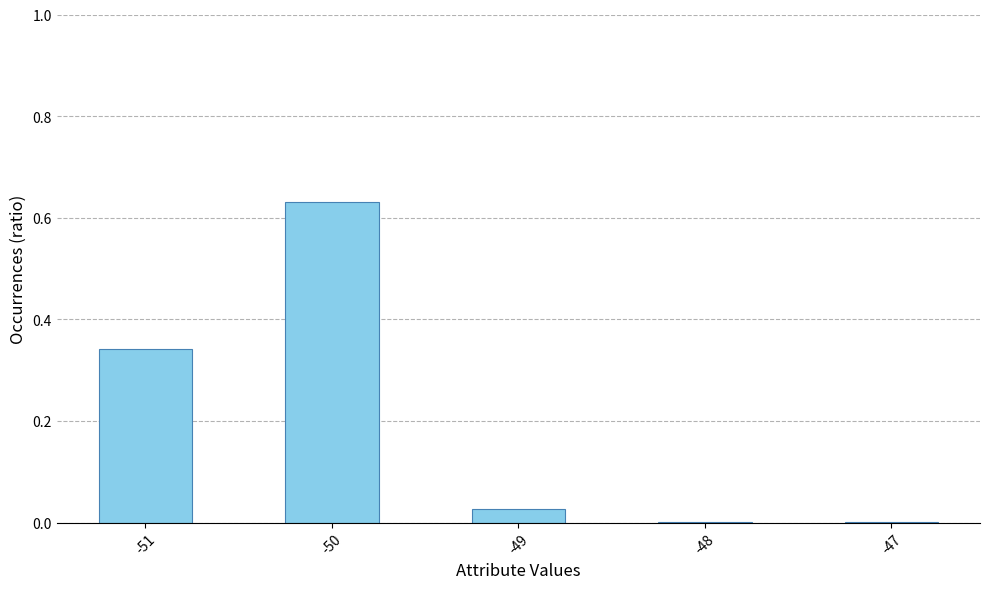

Are the bars horizontal?

No